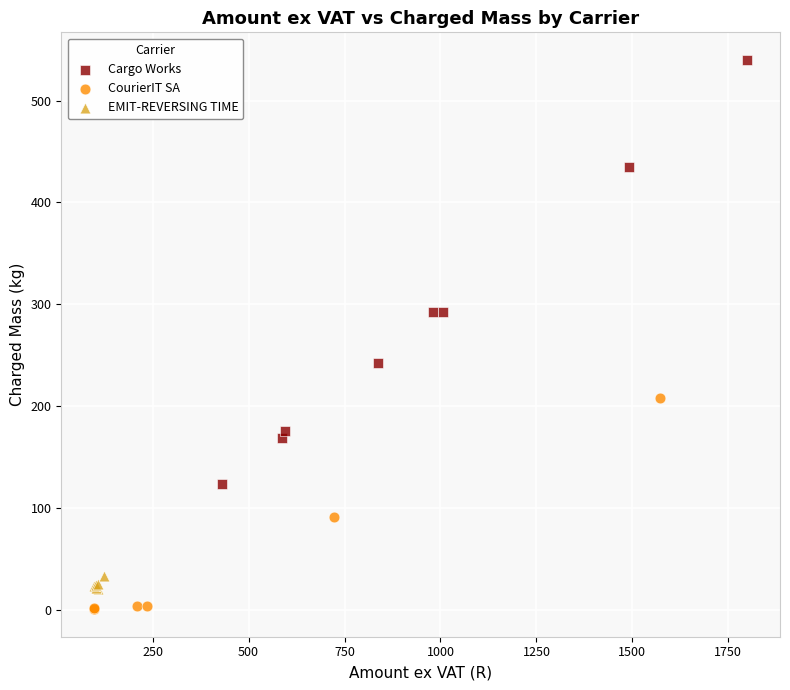

Which series reaches the maximum Y coordinate?

Cargo Works